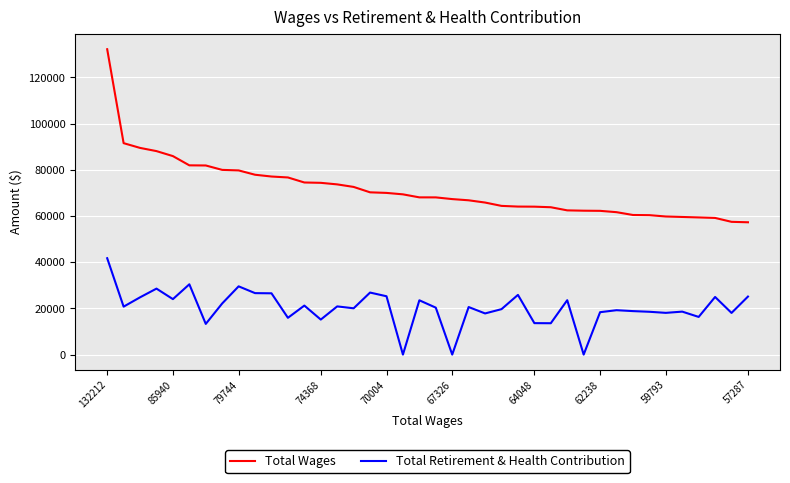

True or false: Total Retirement & Health Contribution and Total Wages cross at least once.

False